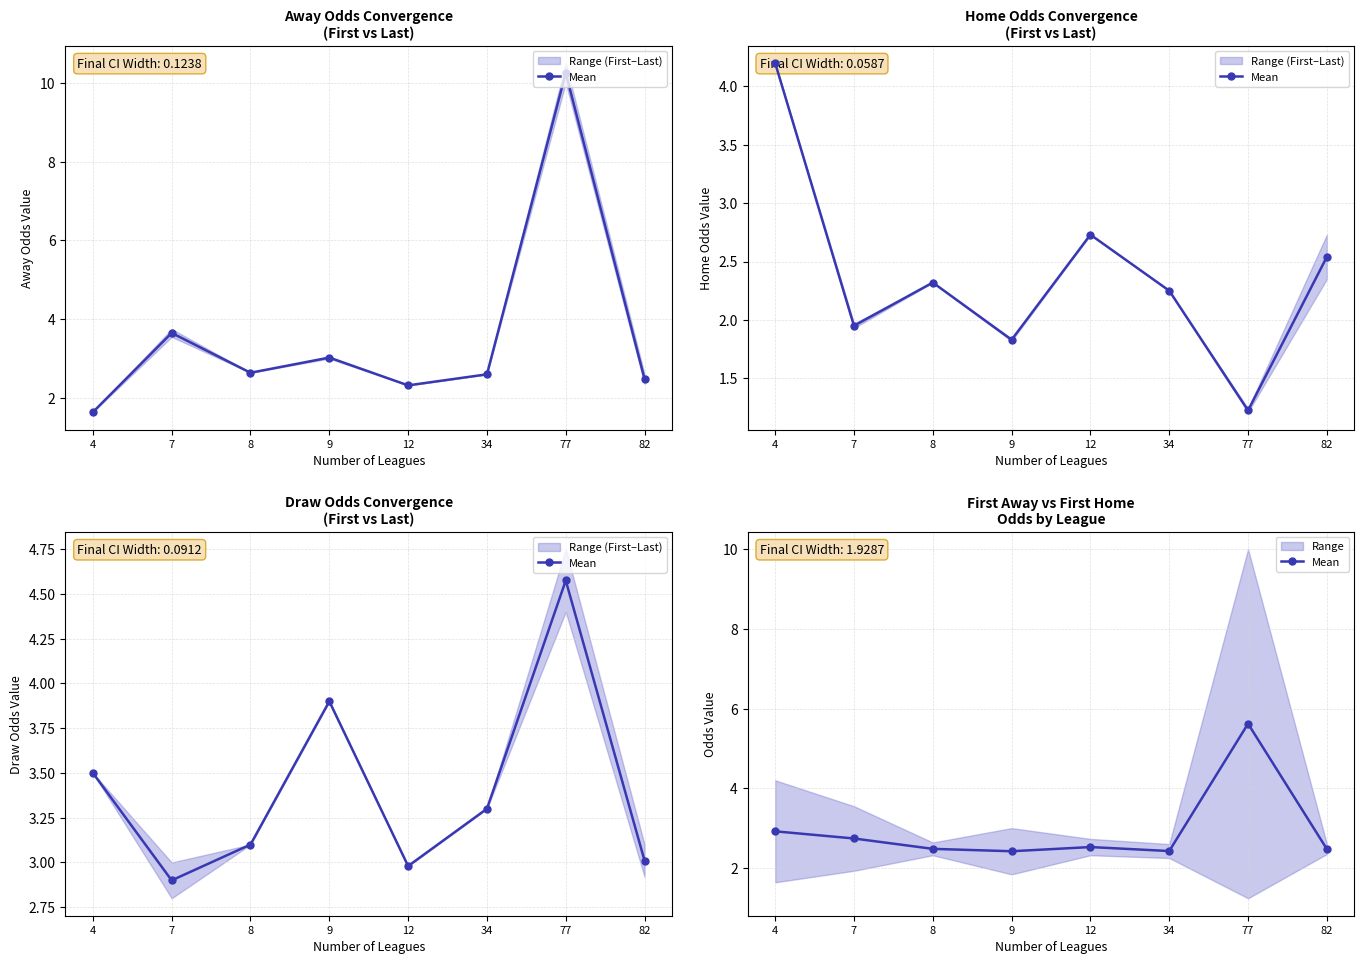

What is the average value?

3.0